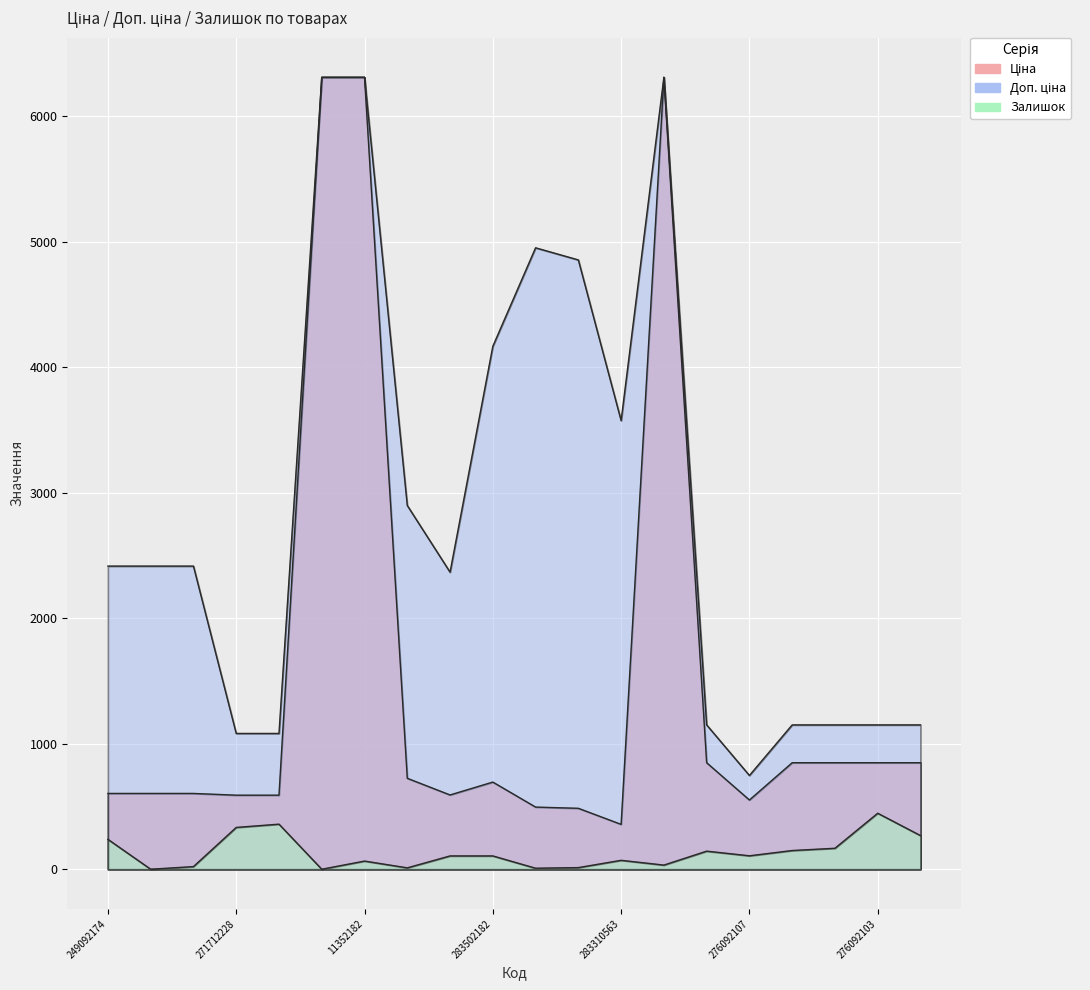

At how many categories does at least one series exceed 1905?

12